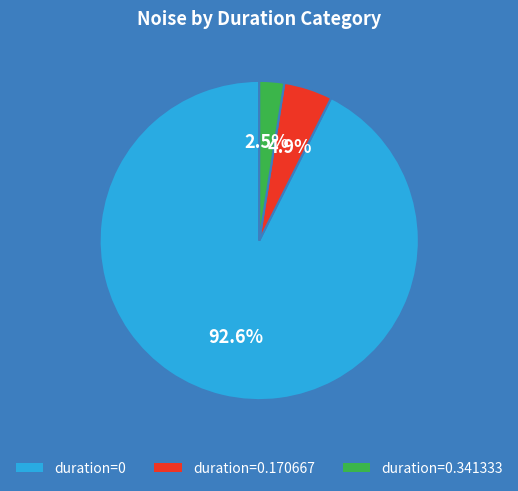

To the nearest percent, what is the average slice percentage?

33%